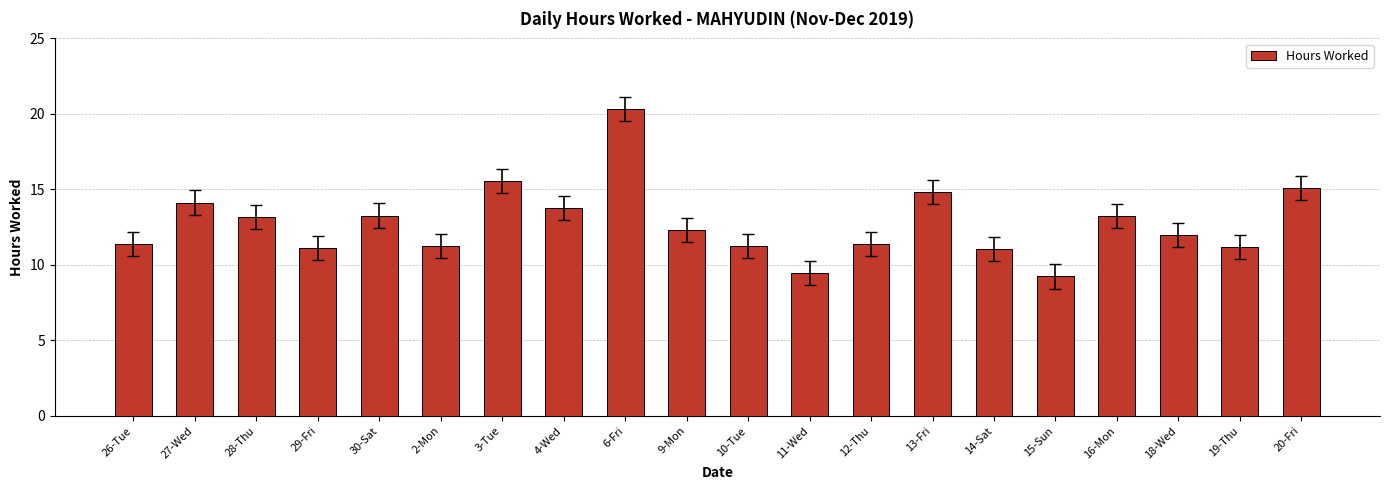

What is the ratio of the value at 16-Mon to the value at 12-Thu?

1.2